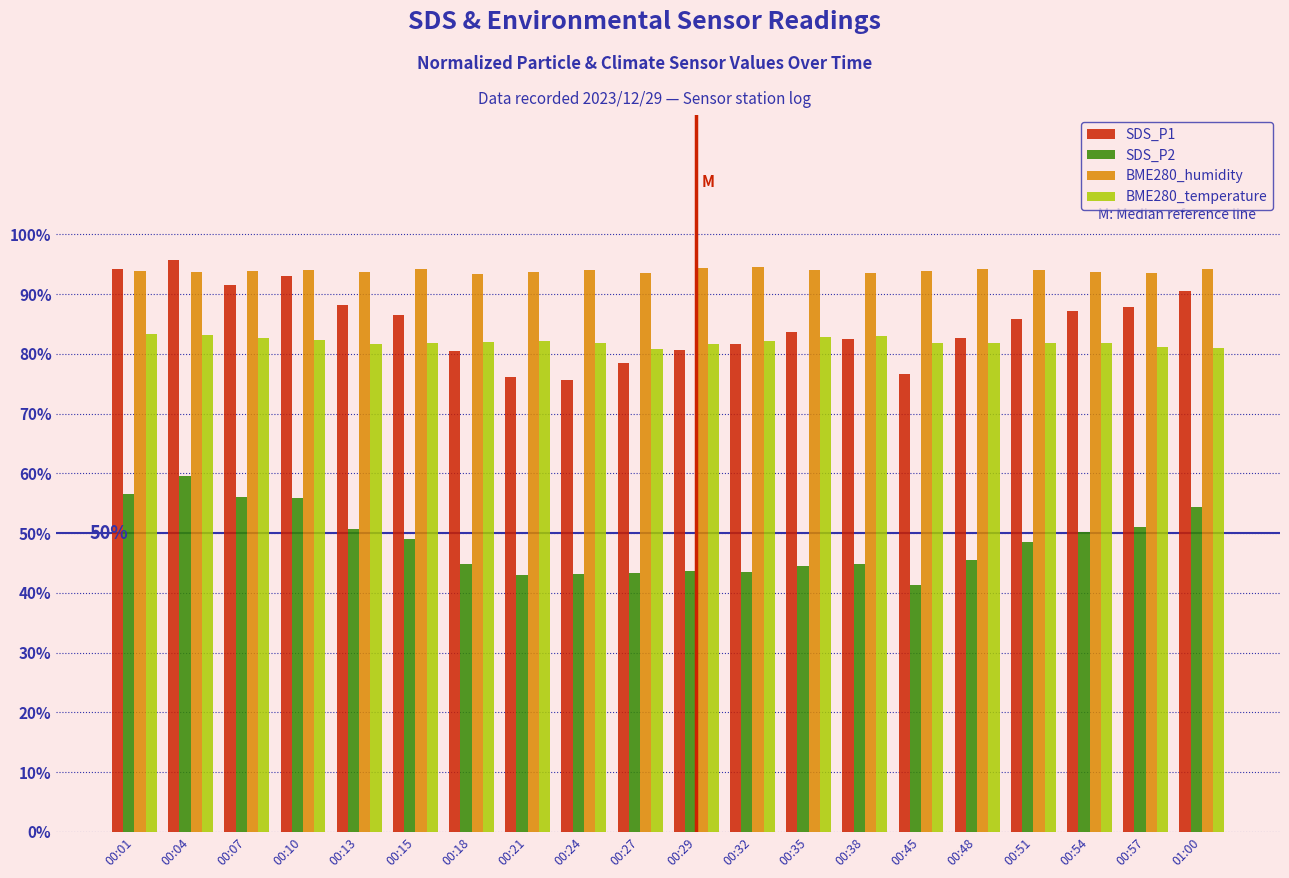

Is it true that SDS_P1 equals 80.6 at 00:29?

True